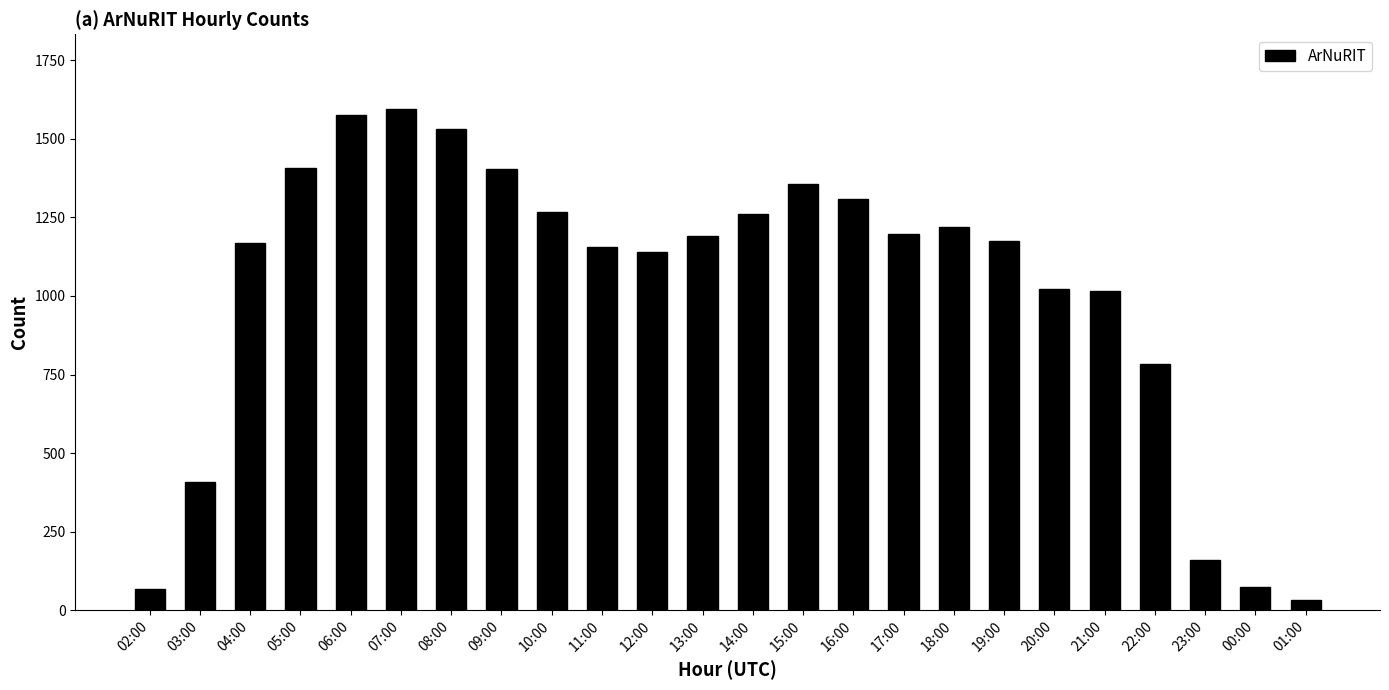

What is the label of the 3rd bar from the left?

04:00